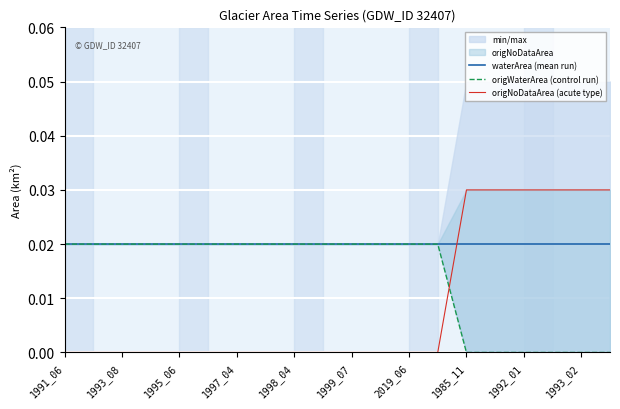

What position from the right is 1993_08?

19